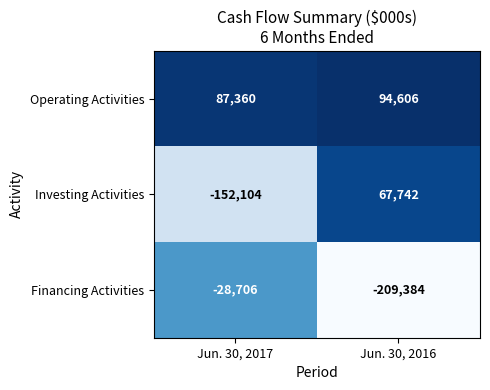

At which category does the chart reach its peak across all series?

Jun. 30, 2016